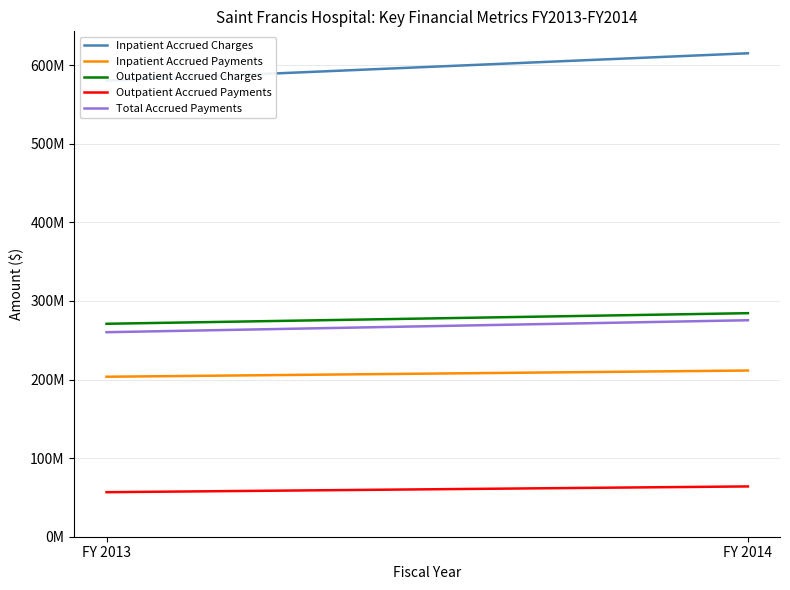

At how many categories does at least one series exceed 89319708?

2